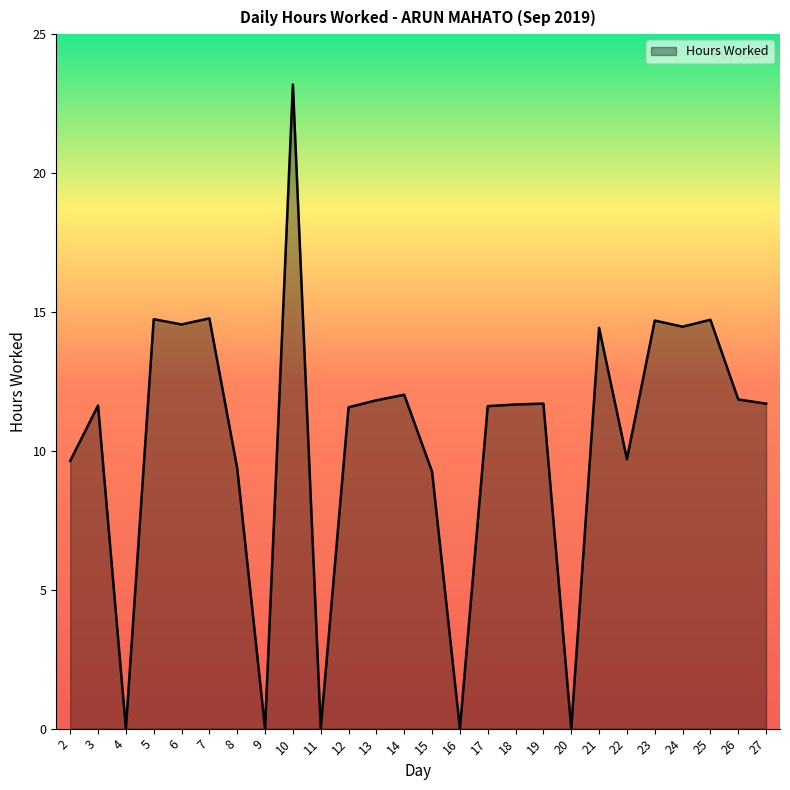

Count the number of categories in the chart.

26